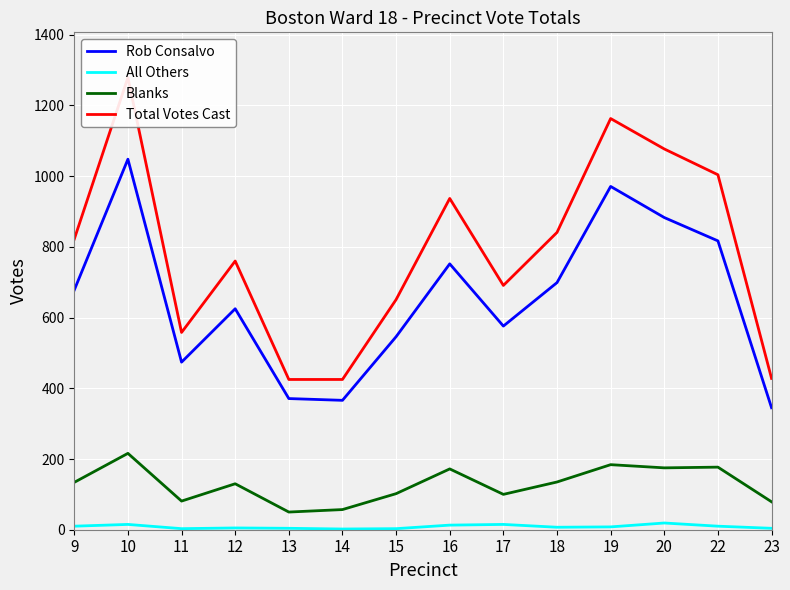

How many data points in Rob Consalvo are above 678?

6